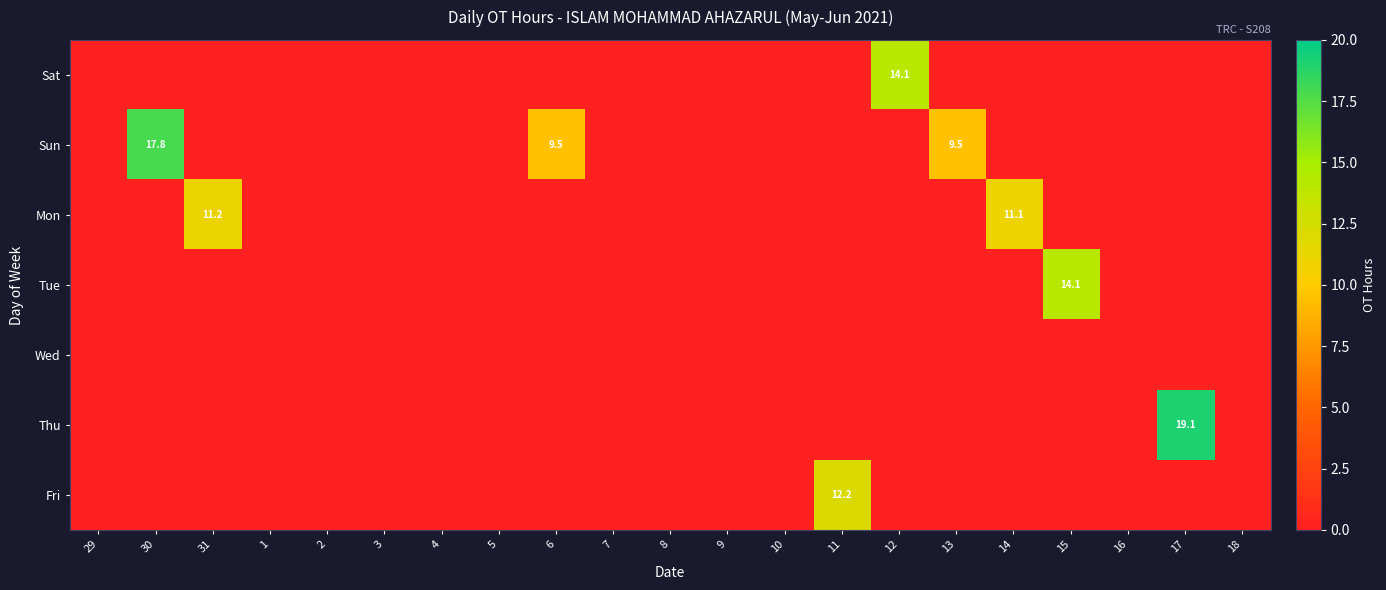

Which has a higher value, 6 or 1?

6